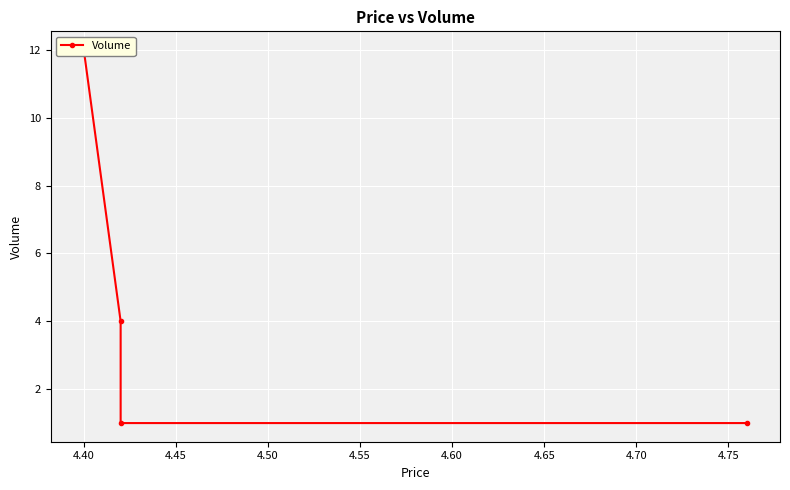

What is the difference between the second highest and second lowest values?

3